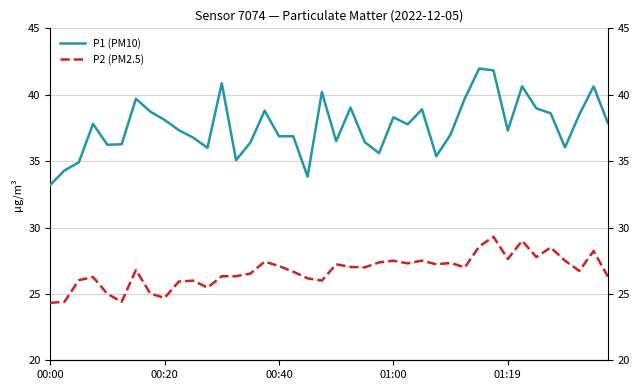

Reading left to right, what are all the values shown in this chart?

P1 (PM10): 33.2	34.3	34.9	37.8	36.2	36.3	39.7	38.7	38.1	37.3	36.8	36.0	40.9	35.1	36.4	38.8	36.9	36.9	33.8	40.2	36.5	39.0	36.4	35.6	38.3	37.8	38.9	35.4	37.0	39.7	42.0	41.8	37.3	40.6	39.0	38.6	36.0	38.5	40.6	37.9
P2 (PM2.5): 24.3	24.4	26.0	26.3	25.0	24.4	26.8	25.0	24.7	25.9	26.0	25.5	26.3	26.3	26.5	27.4	27.1	26.7	26.2	26.0	27.2	27.0	27.0	27.4	27.5	27.3	27.5	27.2	27.3	27.0	28.6	29.3	27.6	29.0	27.8	28.5	27.5	26.7	28.2	26.3